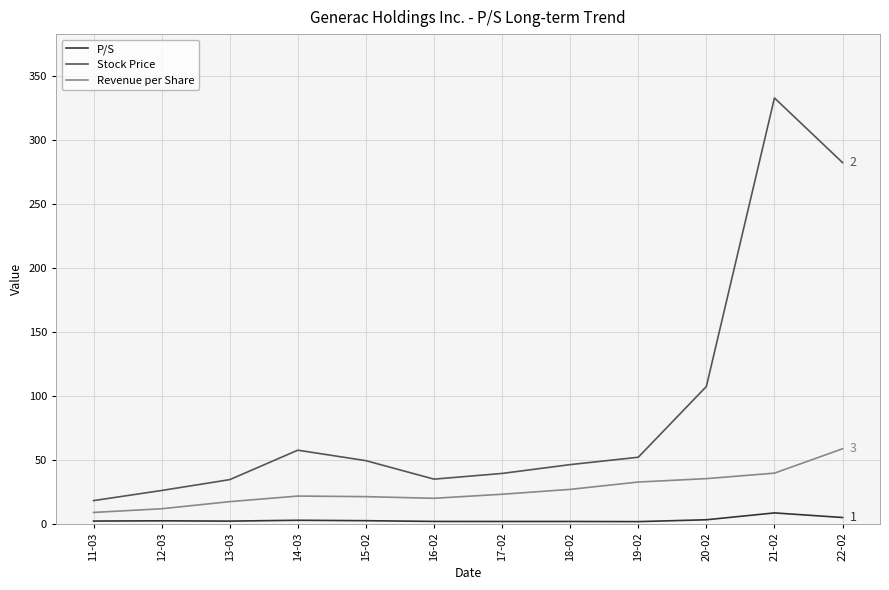

How many lines are shown in the chart?

3